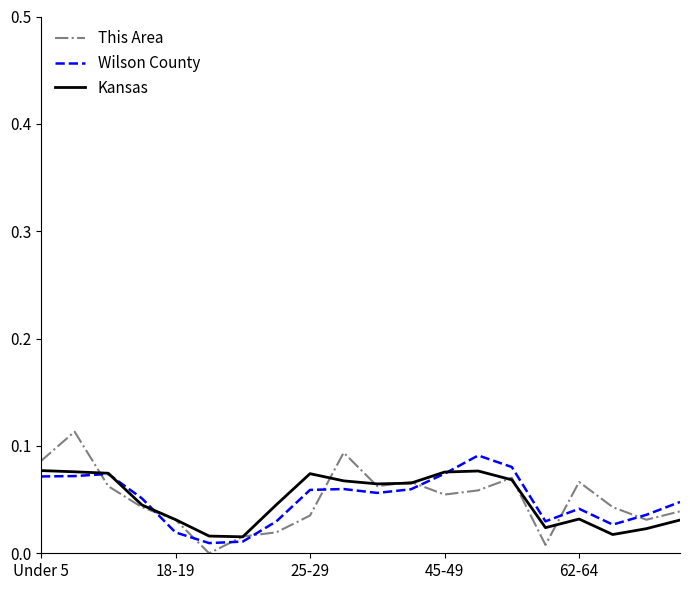

Does the chart have visible grid lines?

No